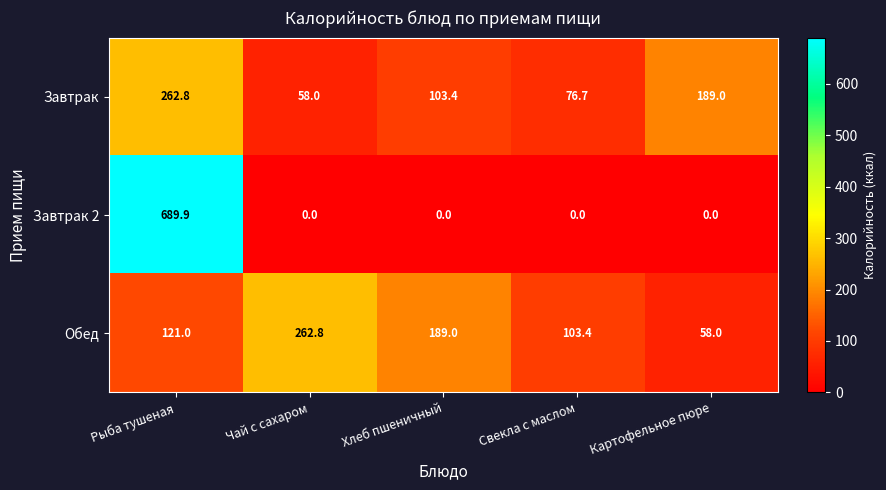

At which label is Обед closest to 160?

Хлеб пшеничный